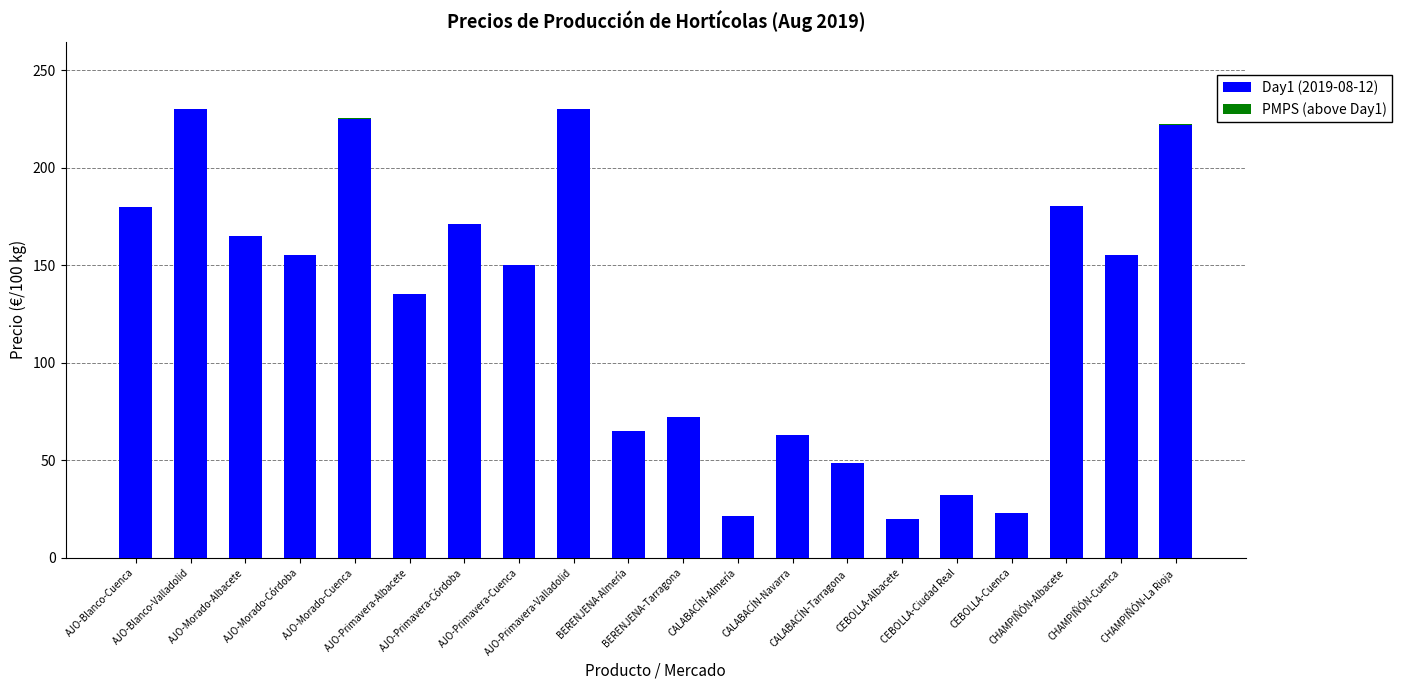

The value of PMPS (above Day1) at AJO-Primavera-Córdoba is 0.0. True or false?

False